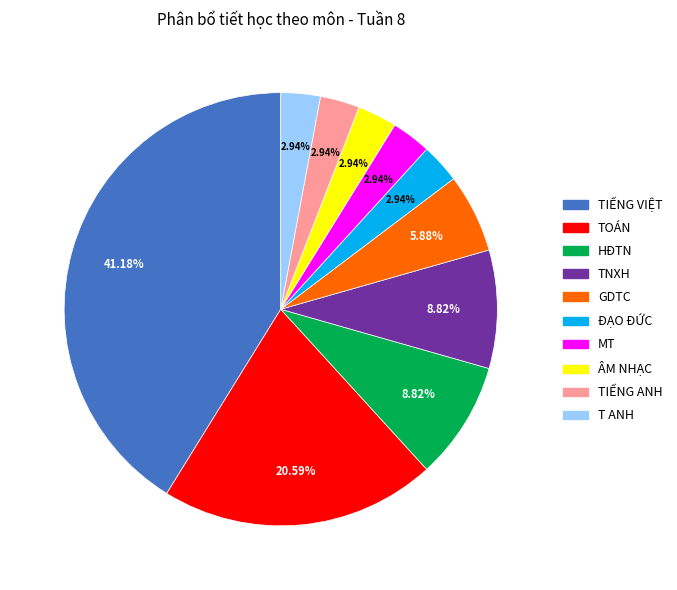

Is there any slice that represents more than half of the pie?

No